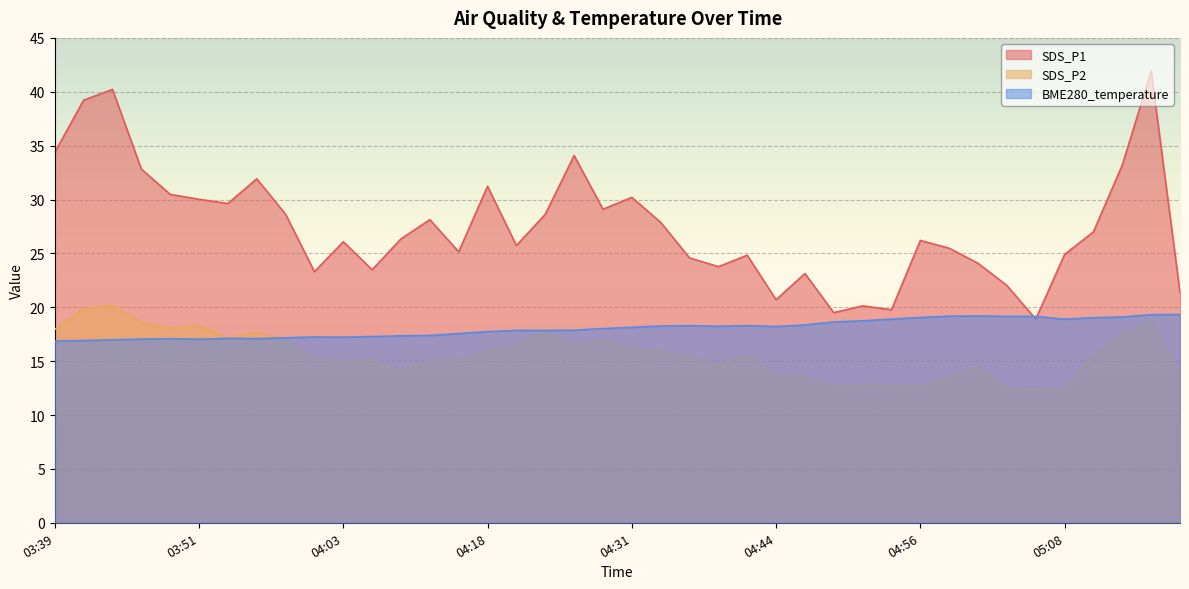

How many lines are shown in the chart?

3